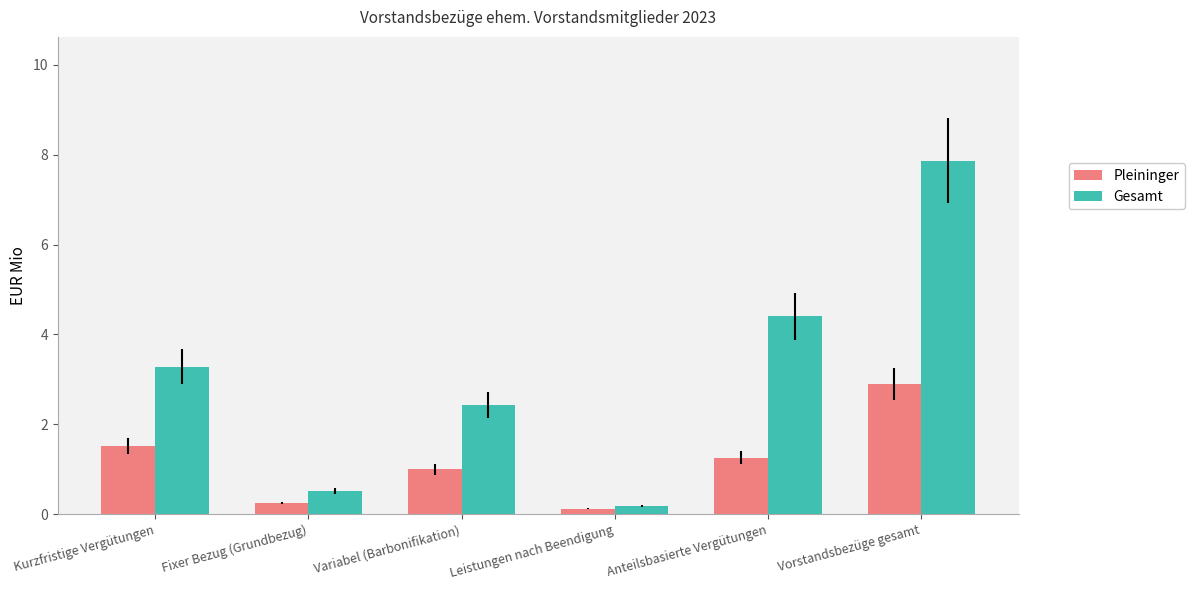

What is the maximum value for Gesamt?

7.9